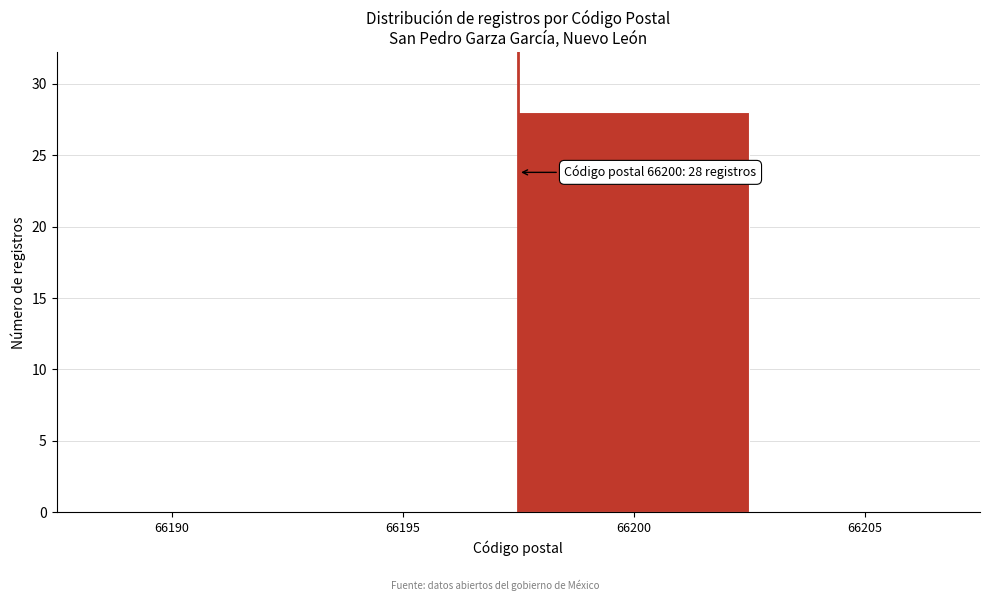

Reading left to right, list all the values displayed in this chart.

66190=0	66195=0	66200=28	66205=0